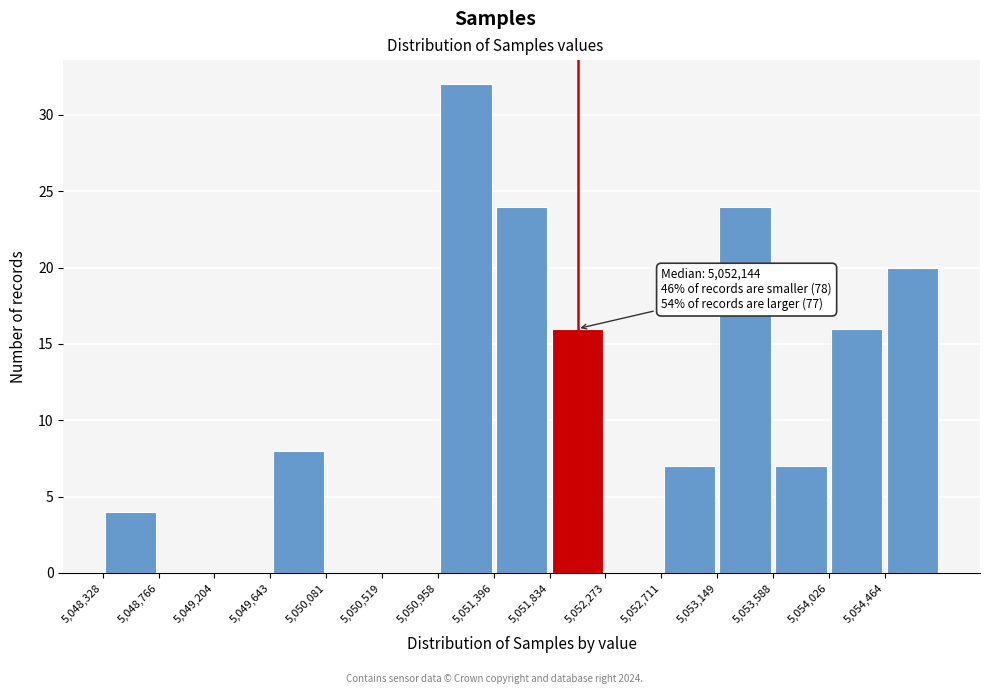

Over which range of the x-axis is the bar tallest?

5050950 to 5051400